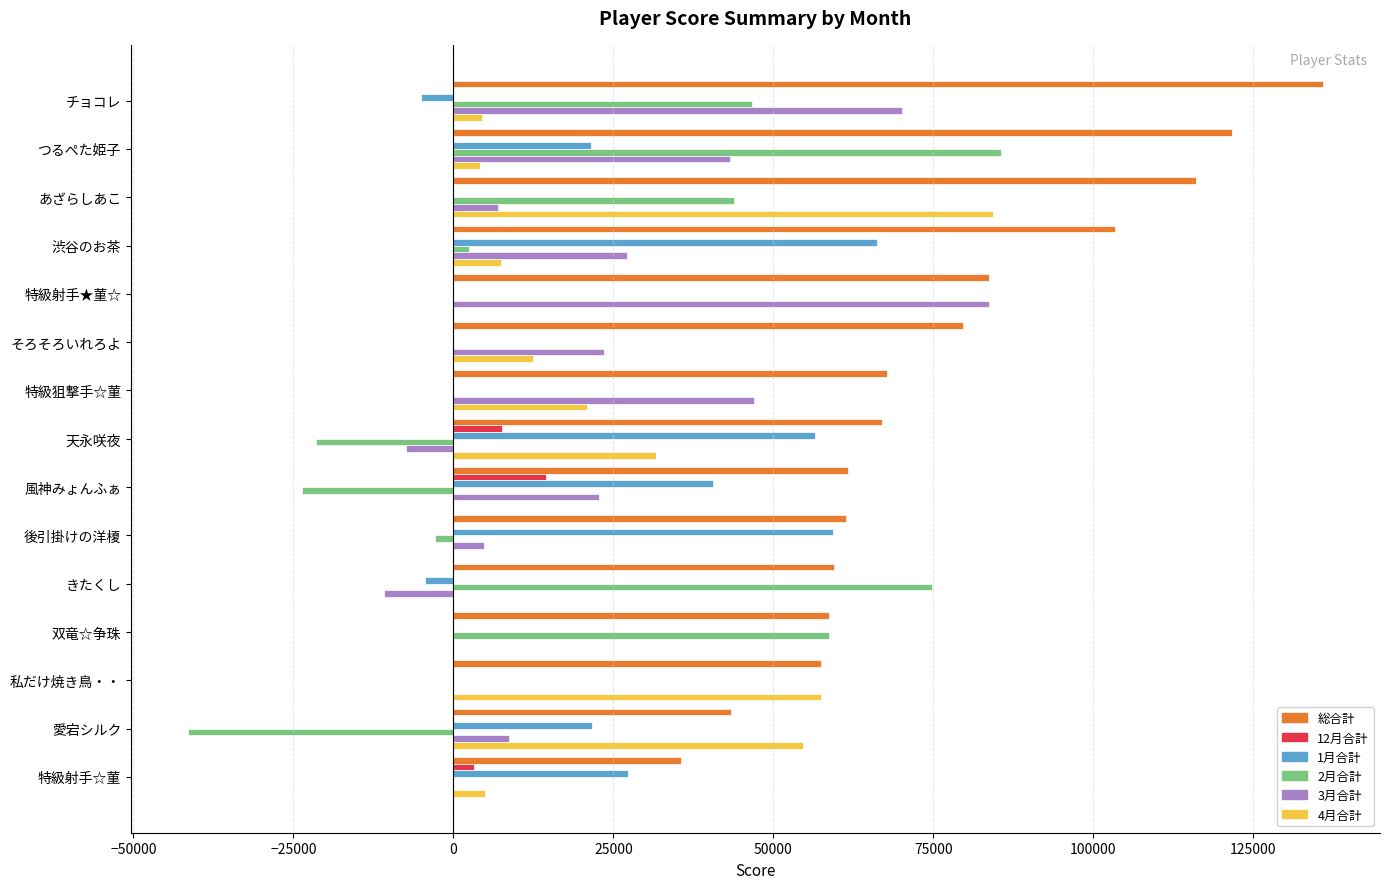

At which category is the sum across all series the highest?

つるぺた姫子